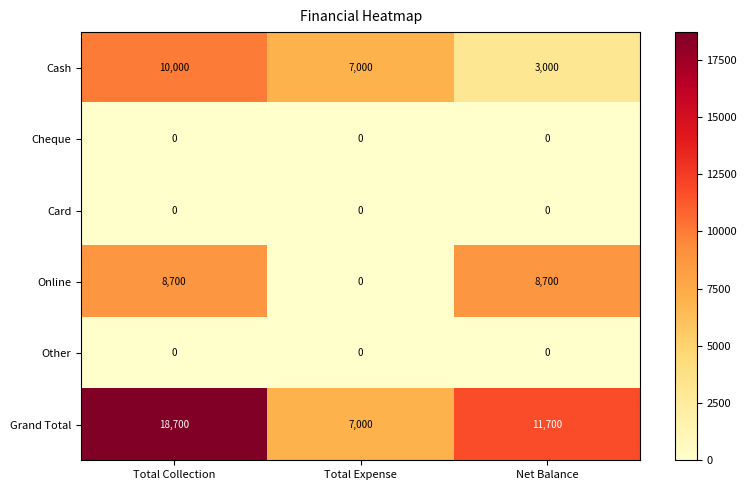

True or false: Grand Total has a value of 11645 at Total Expense.

False